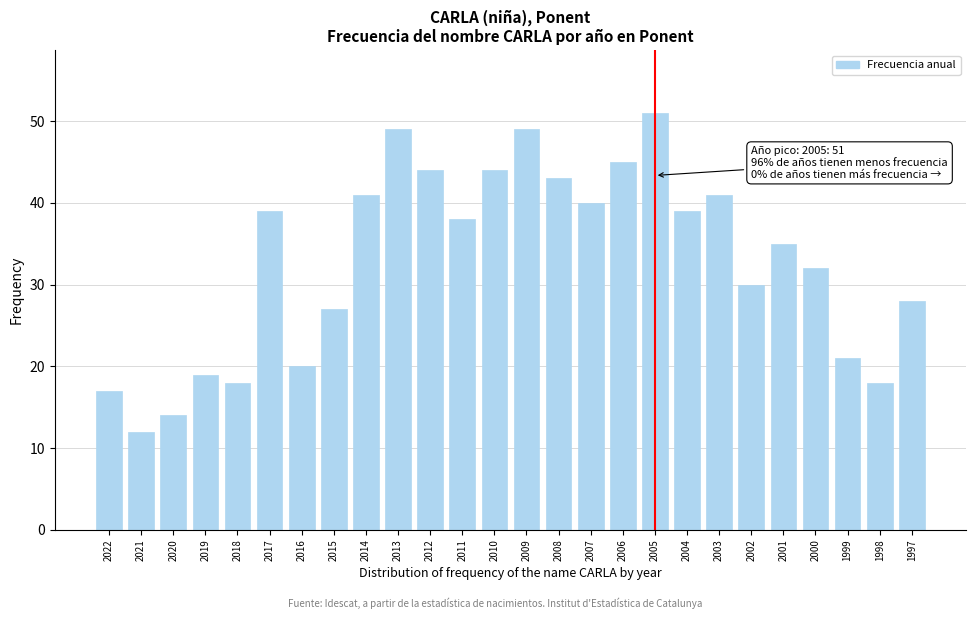

Reading left to right, list all the values displayed in this chart.

2022=17	2021=12	2020=14	2019=19	2018=18	2017=39	2016=20	2015=27	2014=41	2013=49	2012=44	2011=38	2010=44	2009=49	2008=43	2007=40	2006=45	2005=51	2004=39	2003=41	2002=30	2001=35	2000=32	1999=21	1998=18	1997=28